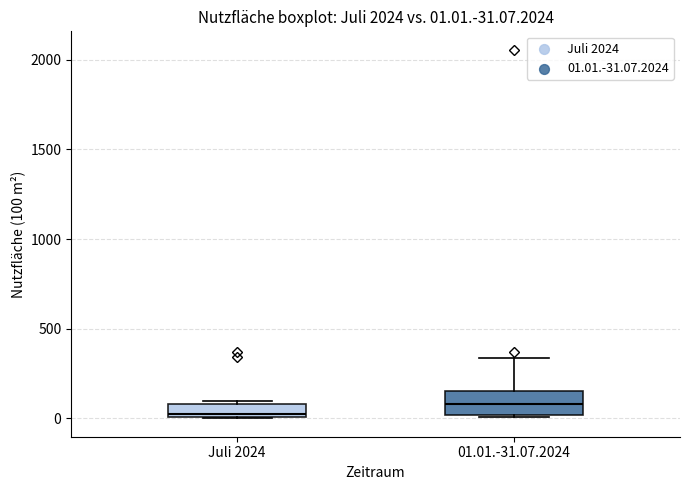

Which box is the tallest, from its lower edge to its upper edge?

01.01.-31.07.2024